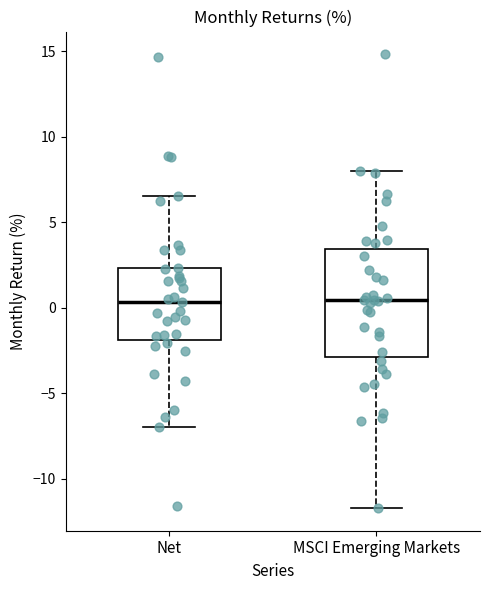

Which box is the tallest, from its lower edge to its upper edge?

MSCI Emerging Markets